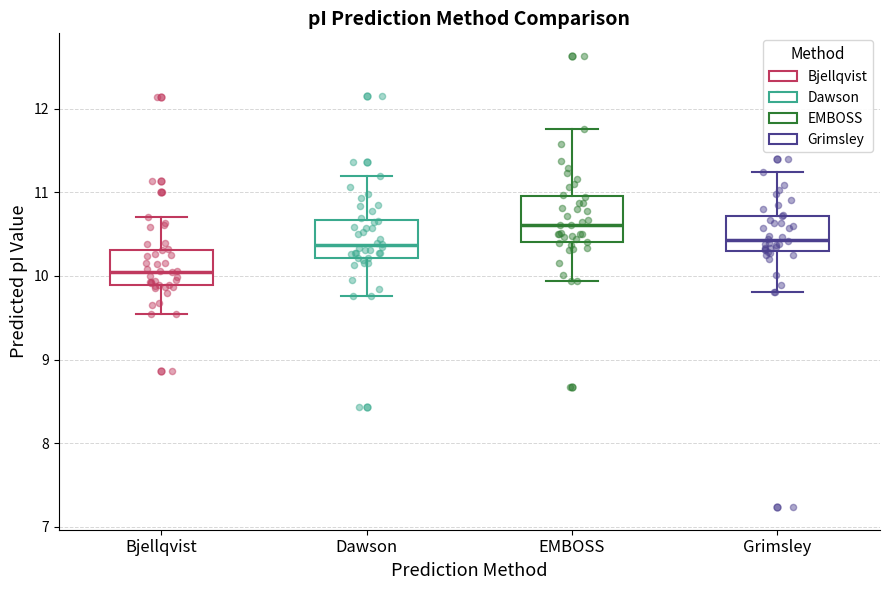

Which box is the tallest, from its lower edge to its upper edge?

EMBOSS